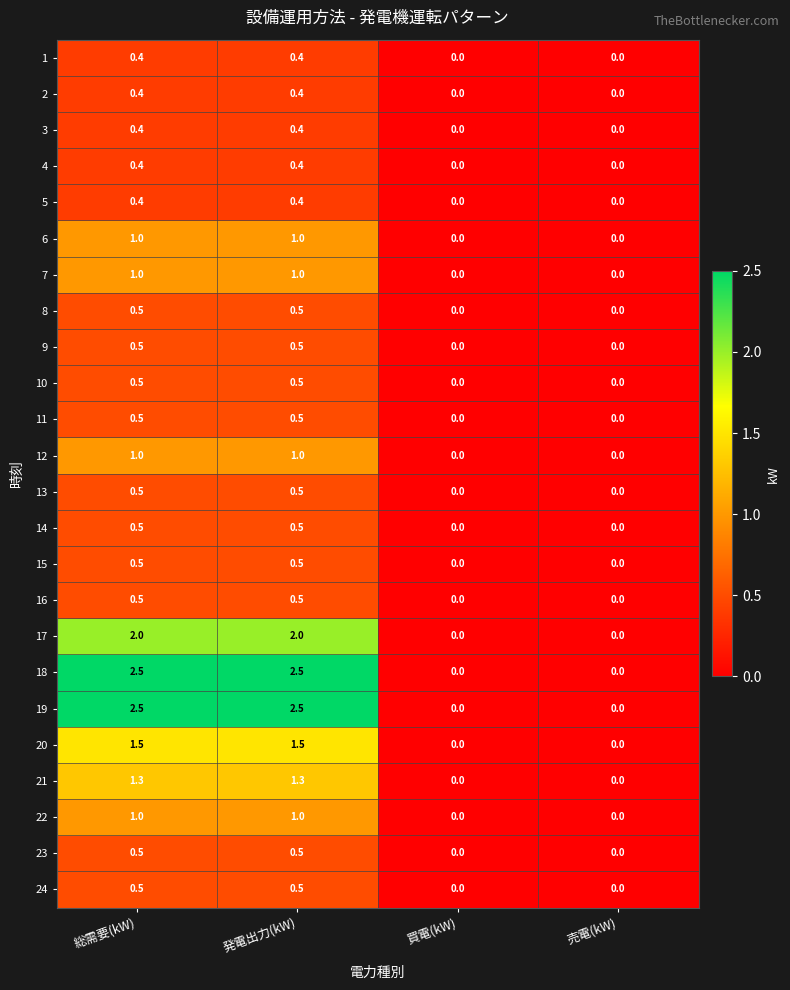

Count the 16 values in the range 0 to 1.

4